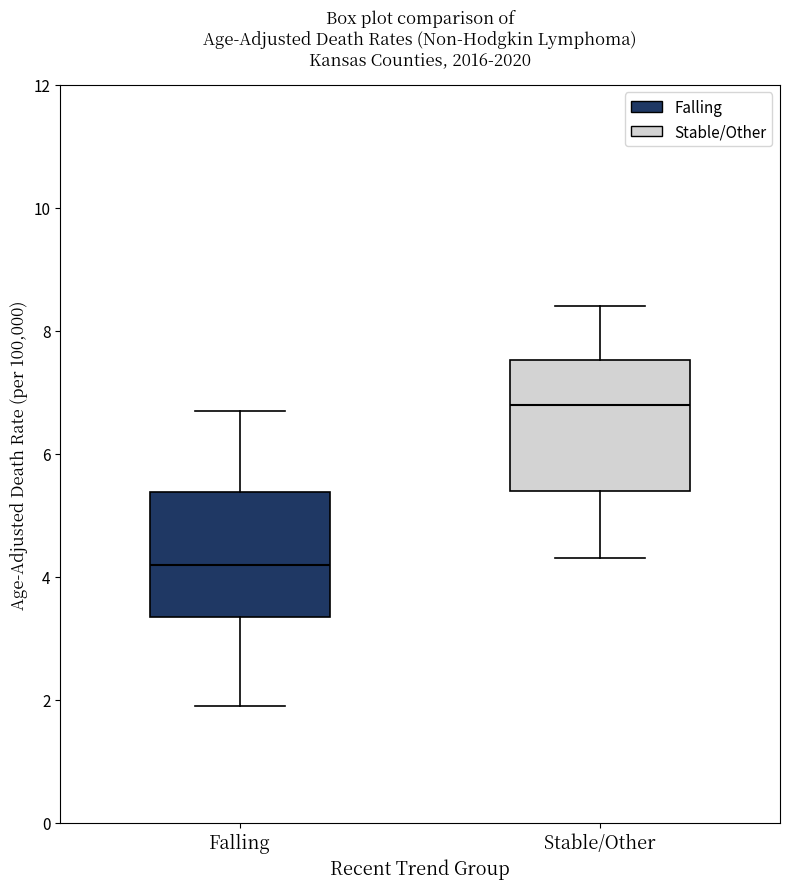

Which box's median line is the highest?

Stable/Other